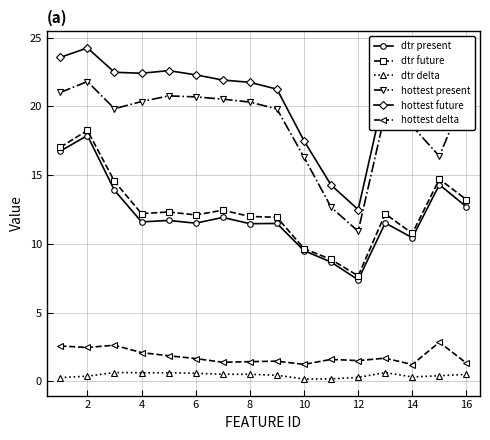

At how many categories does at least one series exceed 9?

16